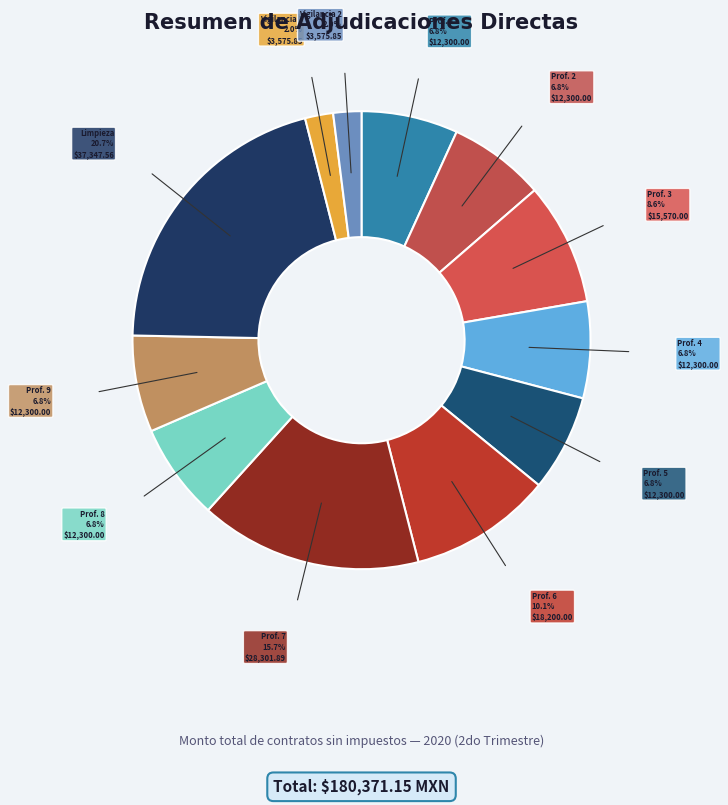

Which slice is the largest?

Limpieza